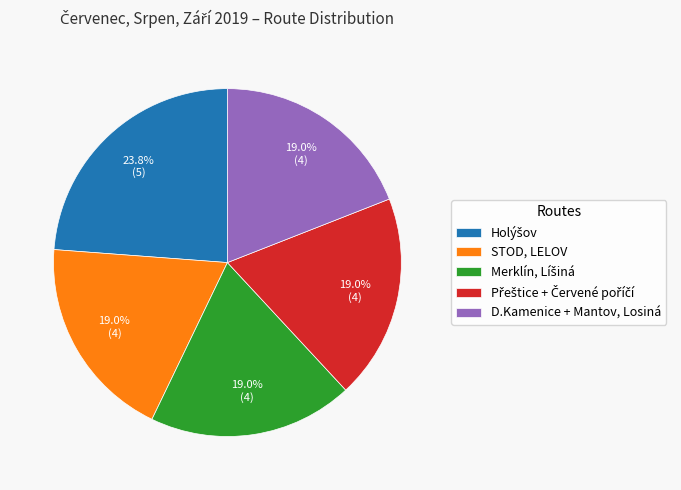

How many slices are in this pie chart?

5